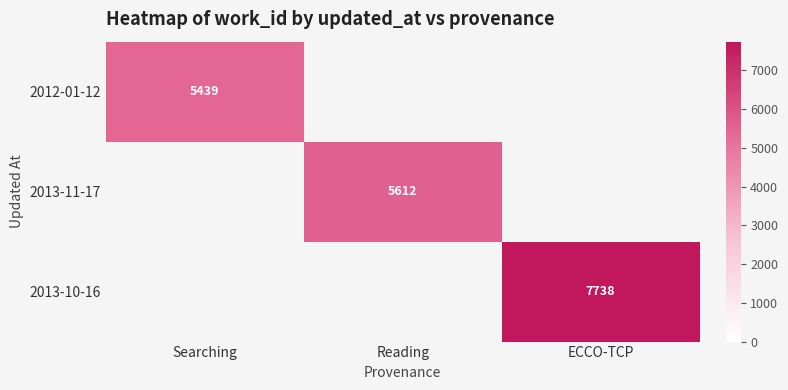

Which category has the highest value in the 2013-11-17 series?

Searching